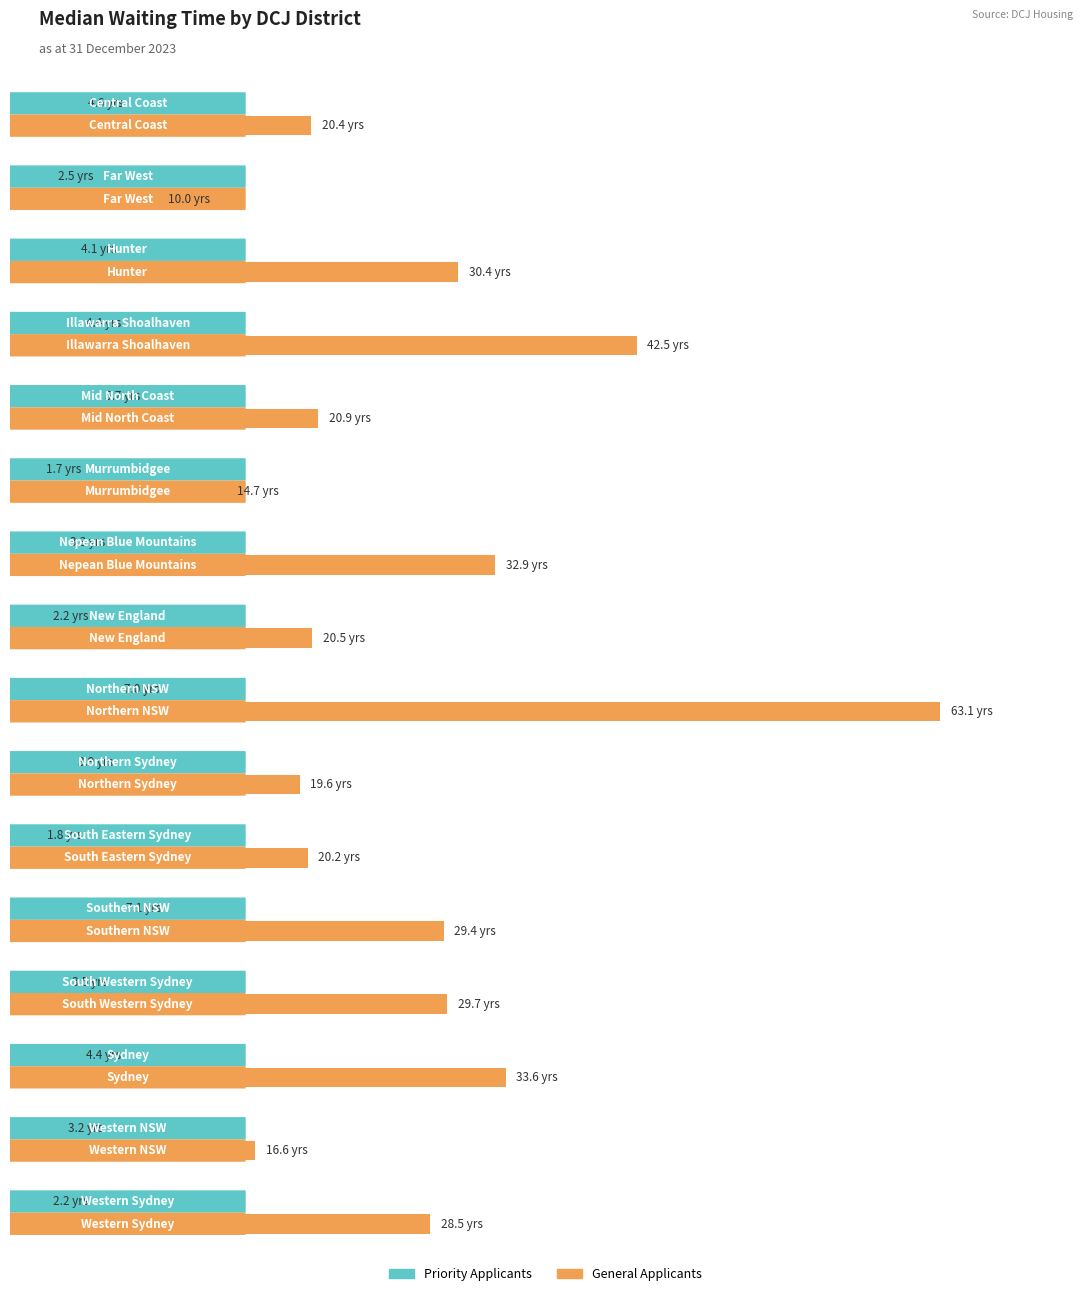

Read the General Applicants value at Illawarra Shoalhaven.

42.5